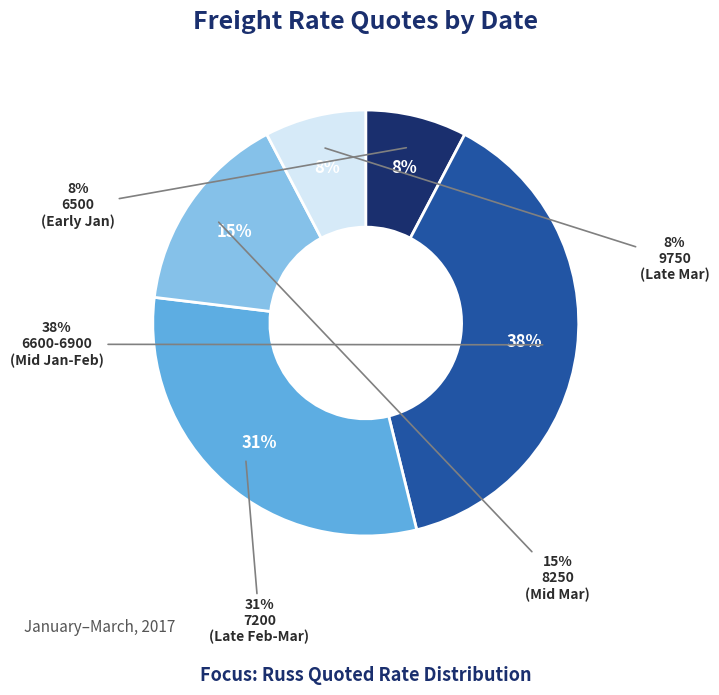

Does 9 account for over 50% of the chart?

No